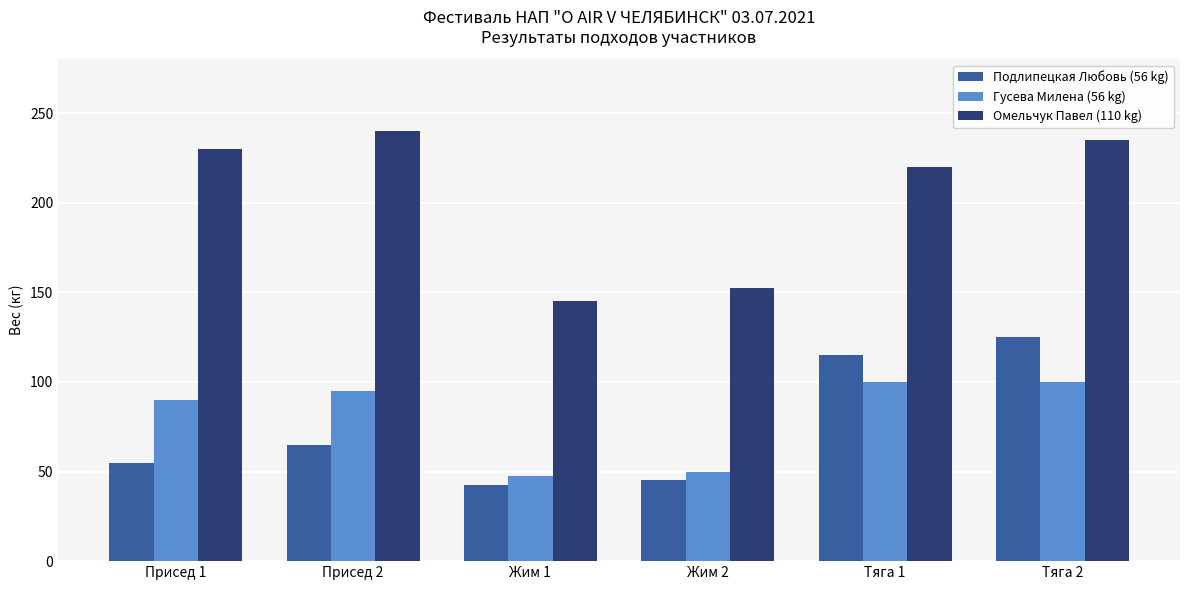

What is the difference between the second highest and minimum values in the Гусева Милена (56 kg) series?

52.5